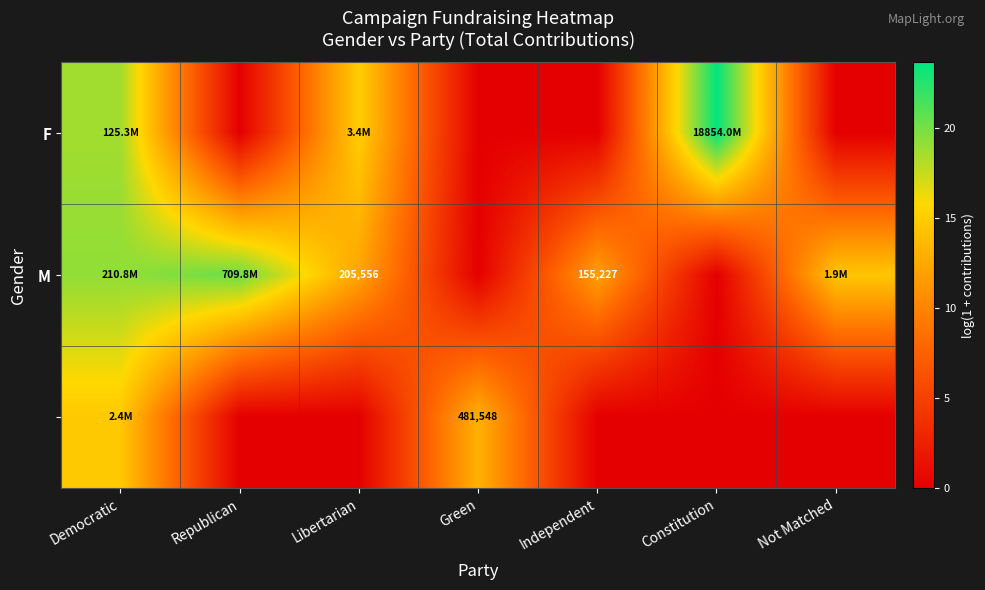

Which category has the lowest value across all series?

Republican